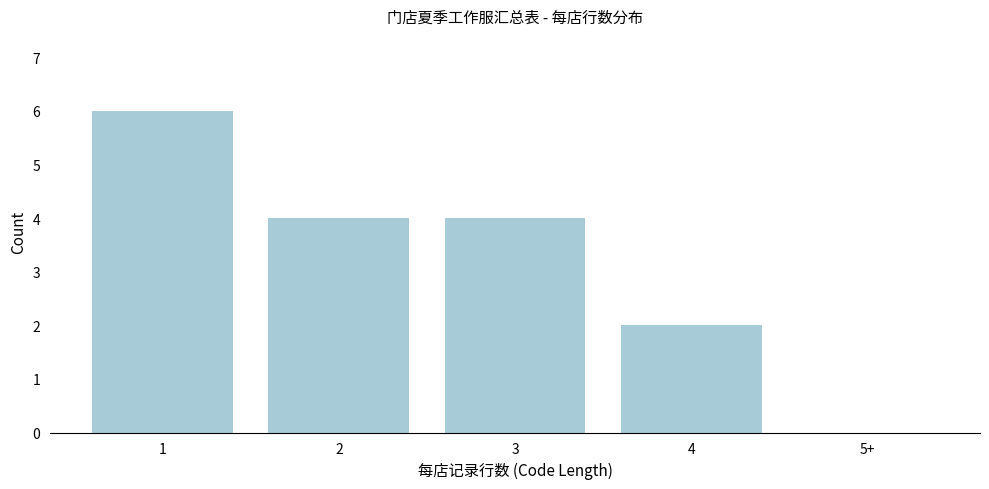

Reading left to right, list all the values displayed in this chart.

1=6	2=4	3=4	4=2	5+=0